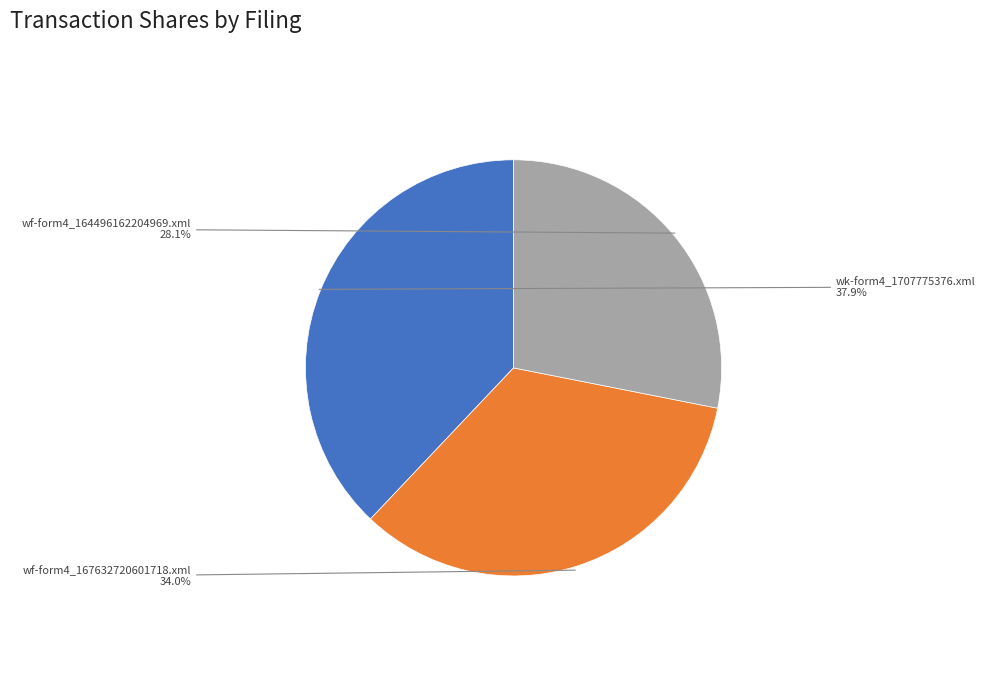

Which category has the biggest portion of the pie?

wk-form4_1707775376.xml